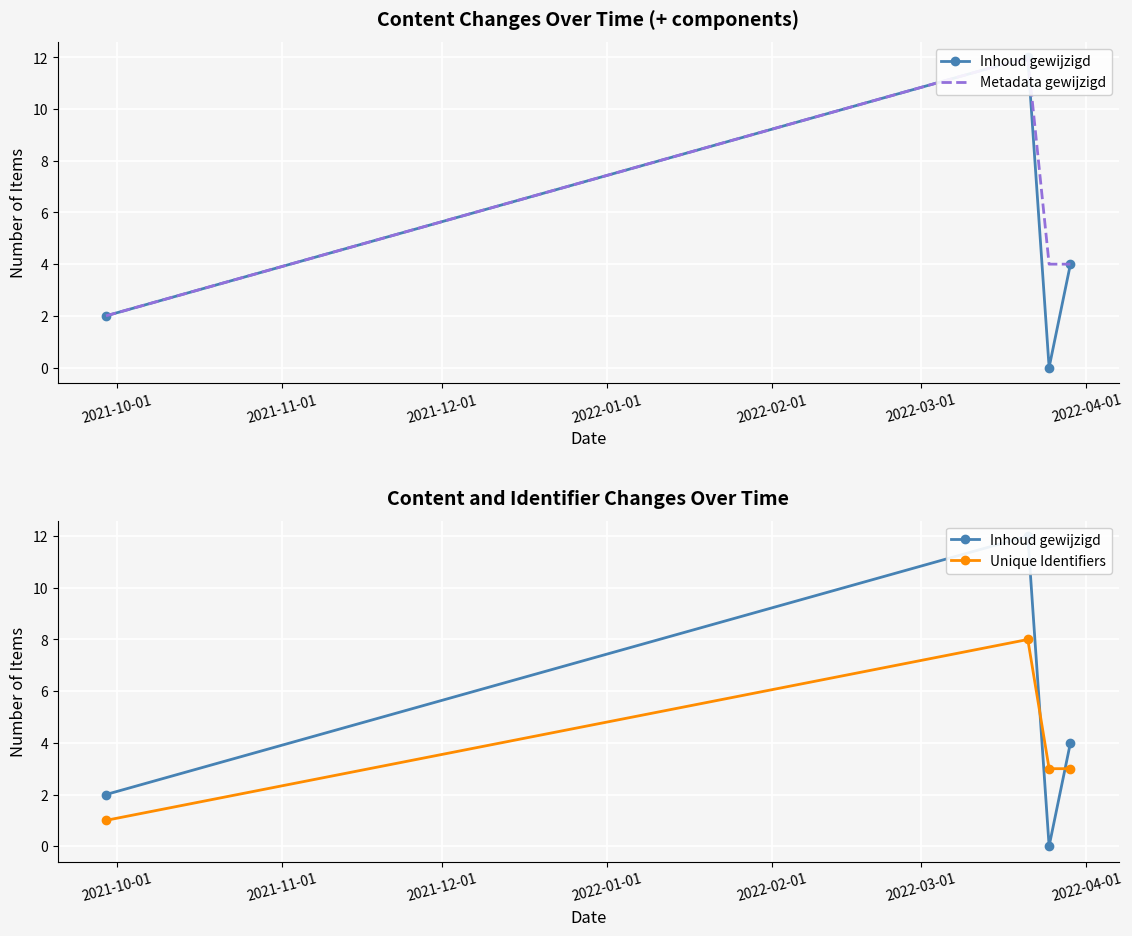

True or false: Unique Identifiers has more than 1 points higher than both neighbors.

False